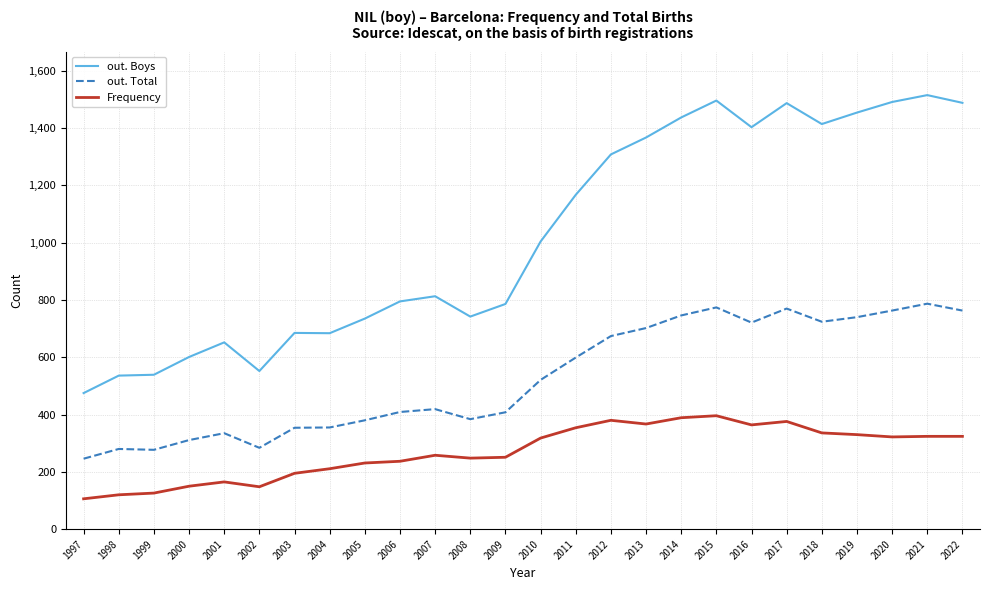

The out. Total series shows 647 at 2007. True or false?

False